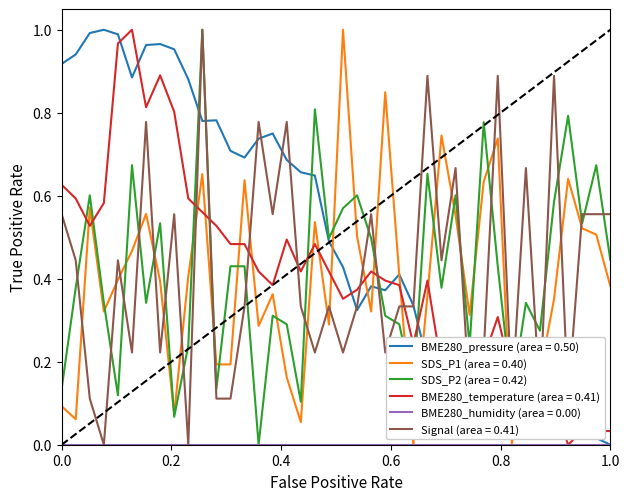

Which series has the largest total across all categories?

BME280_pressure (area = 0.50)